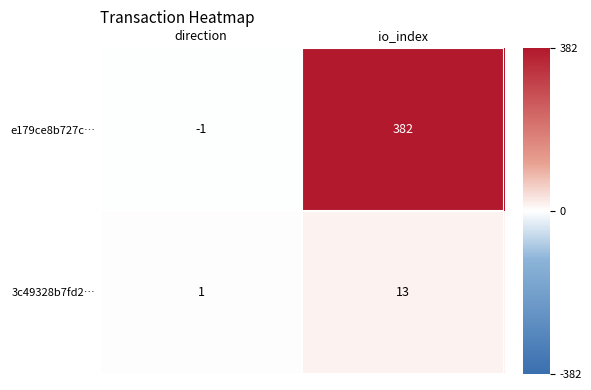

List the series in order of their peak value, lowest first.

3c49328b7fd2…, e179ce8b727c…